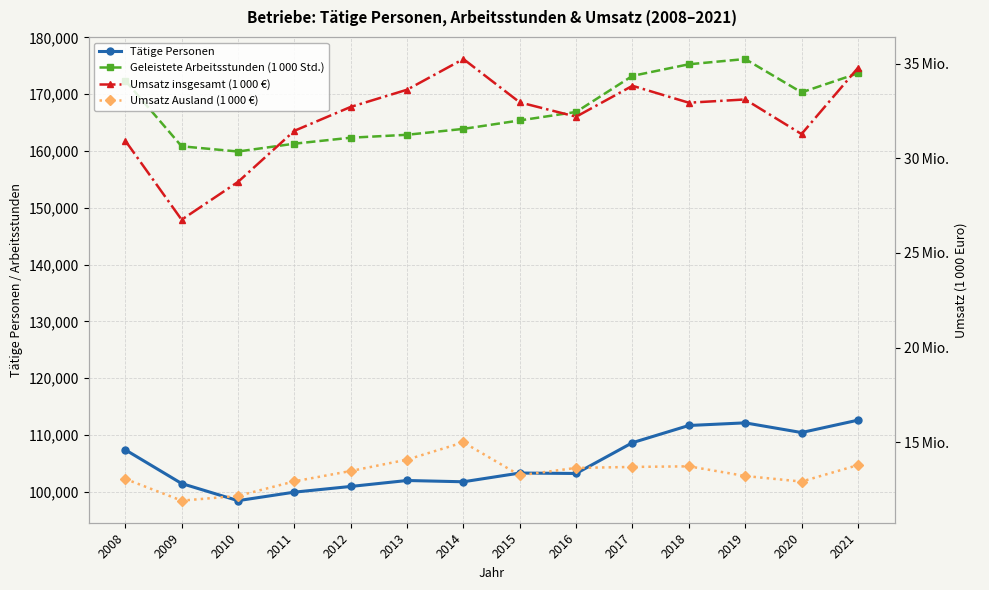

In Umsatz Ausland (1 000 €), how many points are higher than both neighbors (excluding endpoints)?

2